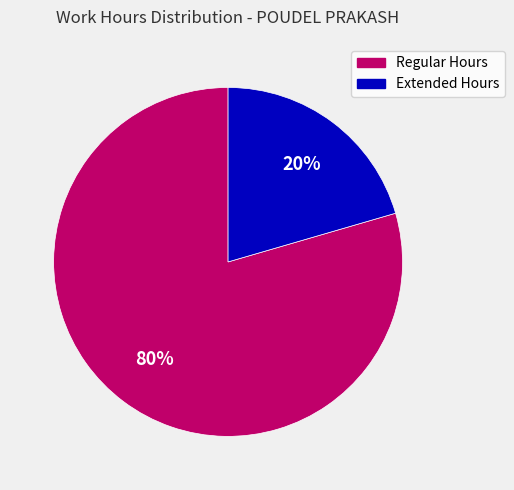

Is there any slice that represents more than half of the pie?

Yes